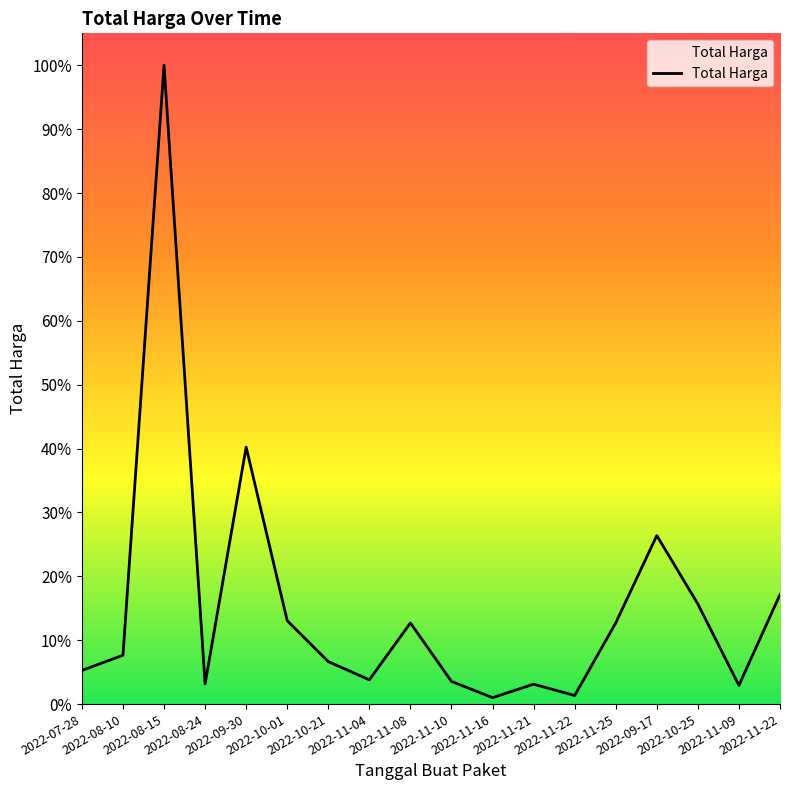

Is this an area chart (filled region under the line)?

Yes